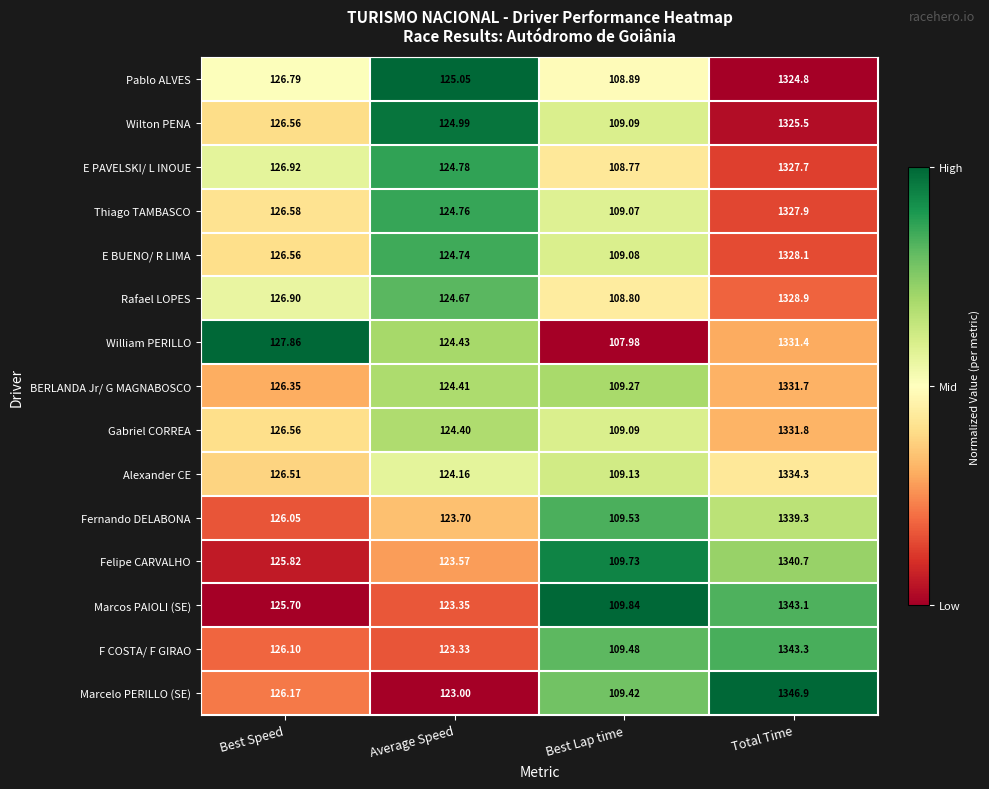

How many categories are shown in the chart?

4